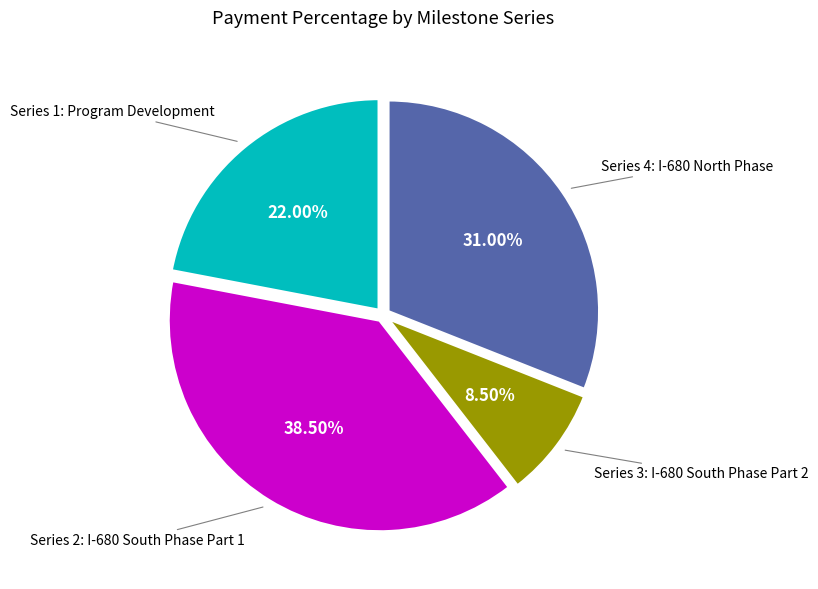

To the nearest percent, what is the difference between the largest and smallest slice percentages?

30%